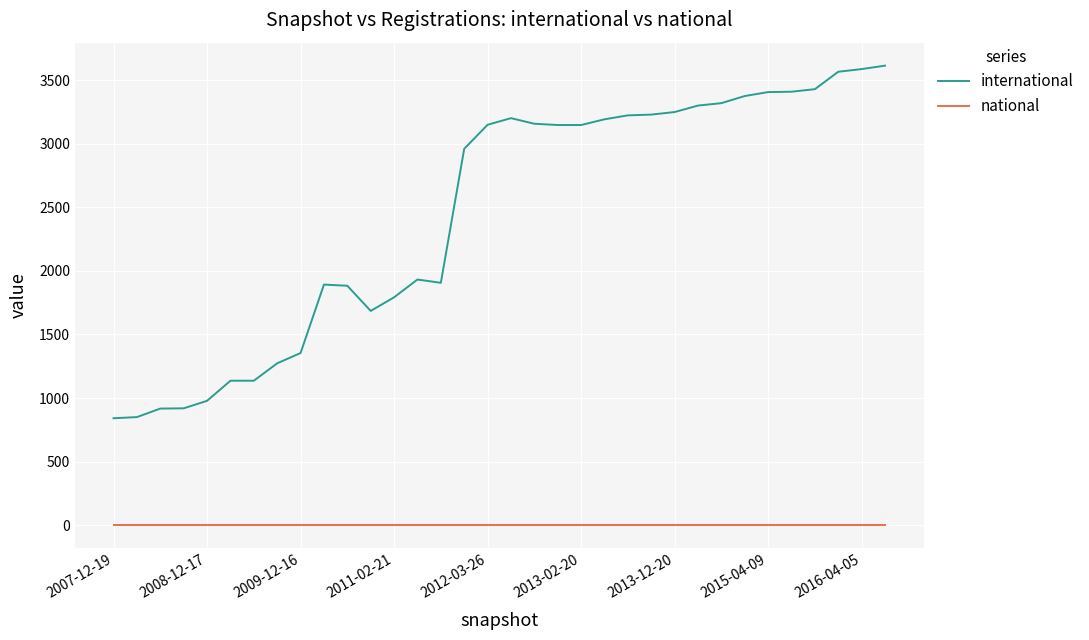

Which series has the largest total across all categories?

international